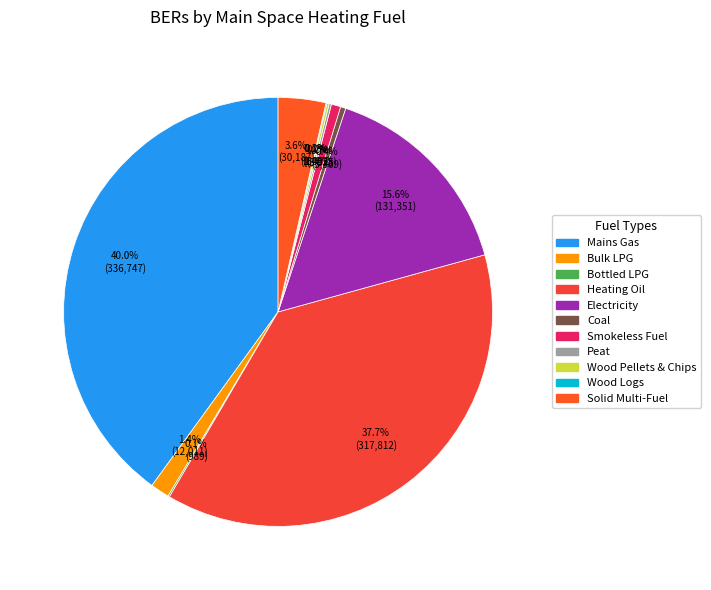

True or false: Mains Gas accounts for 40% of the total.

True